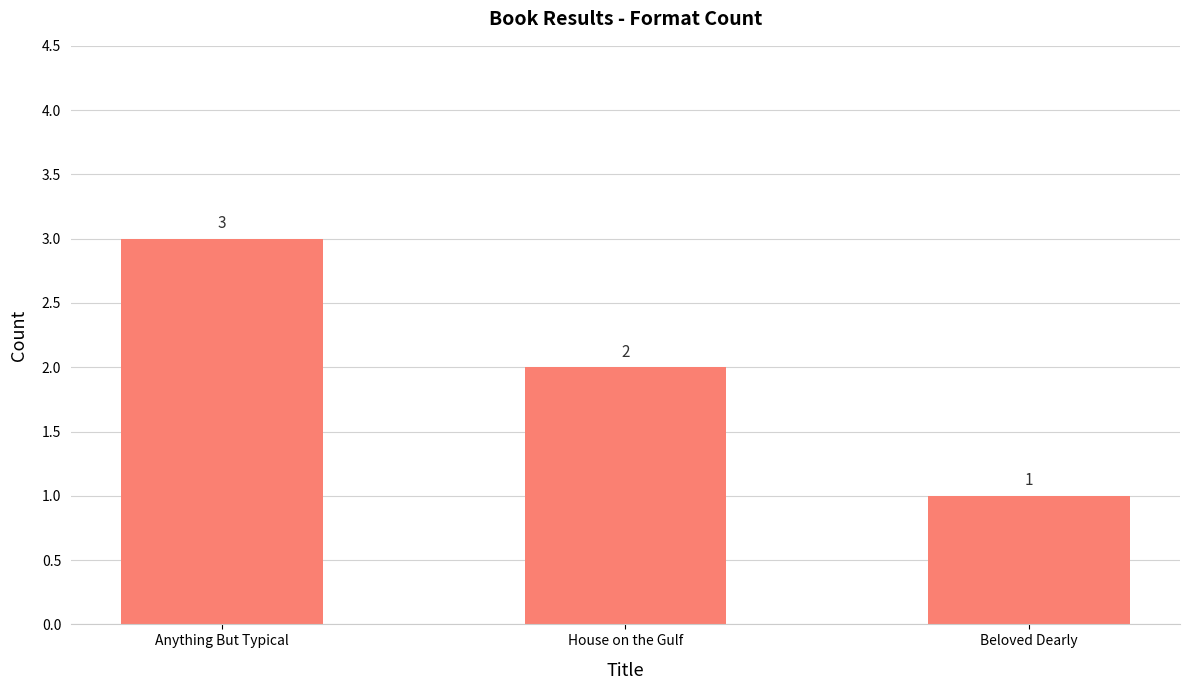

Which category has the highest value across all series?

Anything But Typical